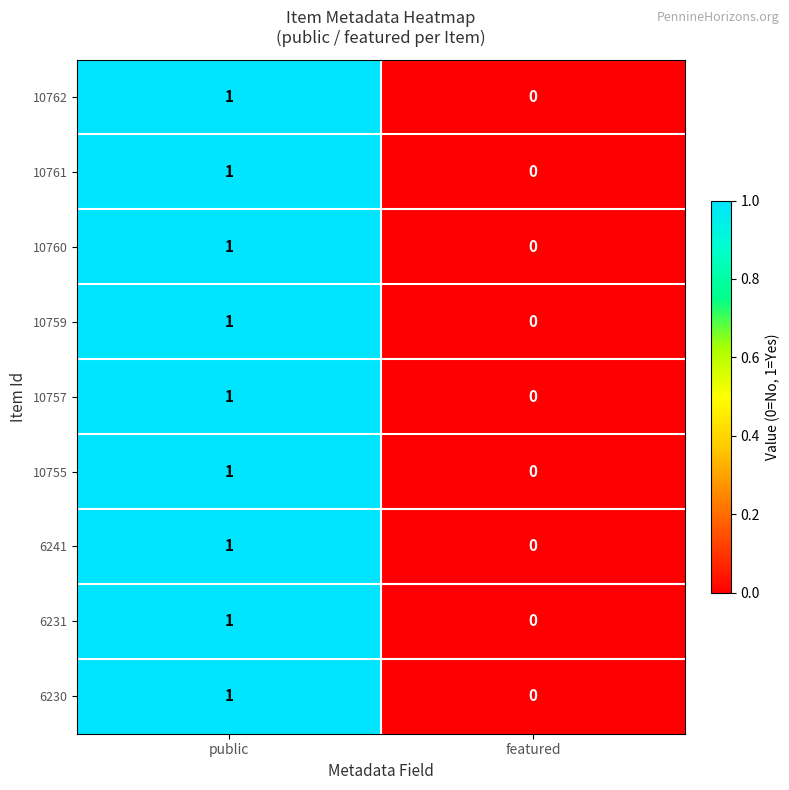

What is the greatest value displayed?

1